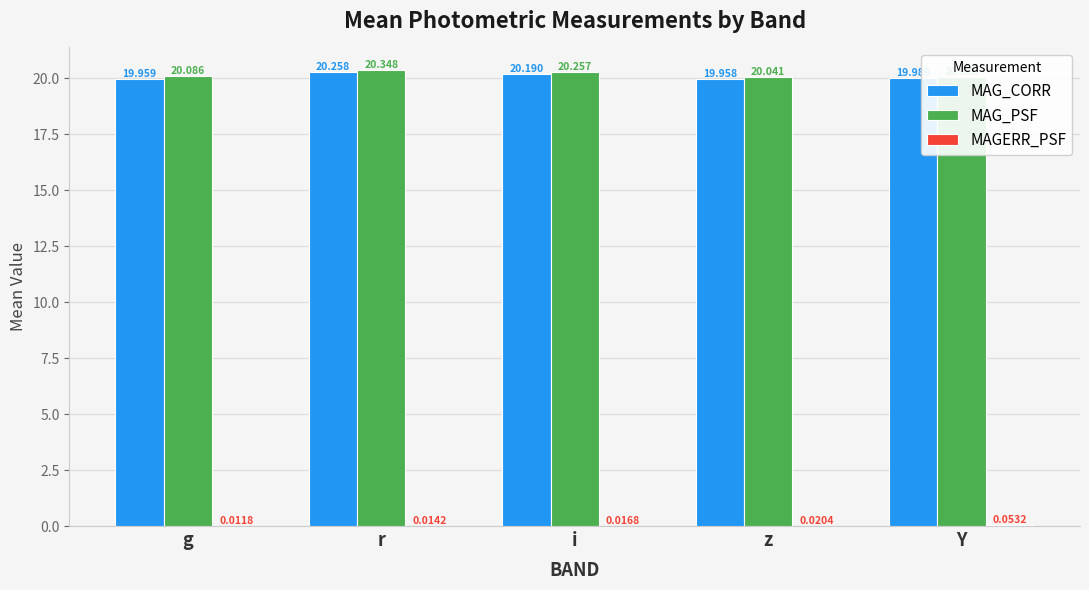

List the series in order of their peak value, highest first.

MAG_PSF, MAG_CORR, MAGERR_PSF